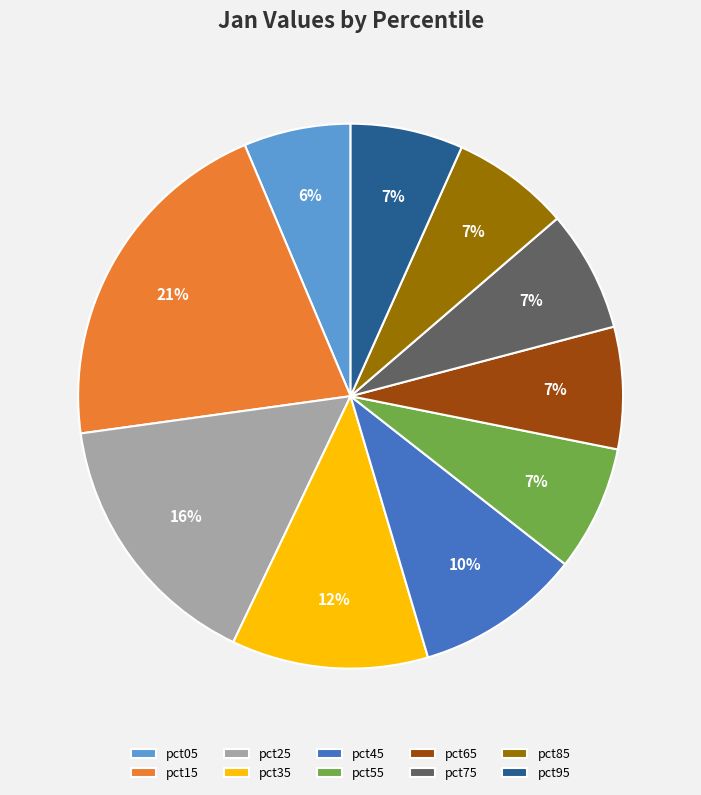

Is there any slice that represents more than half of the pie?

No